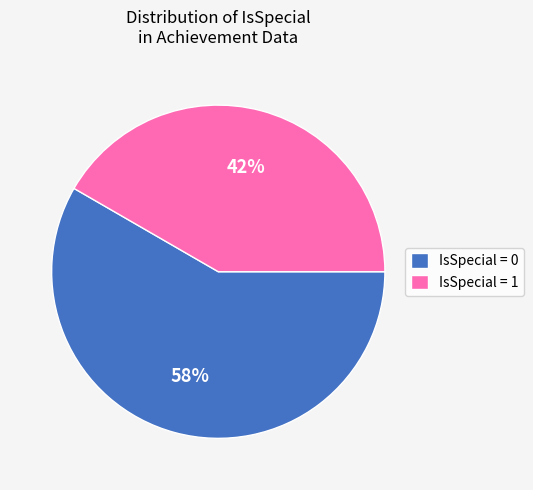

How many slices are in this pie chart?

2